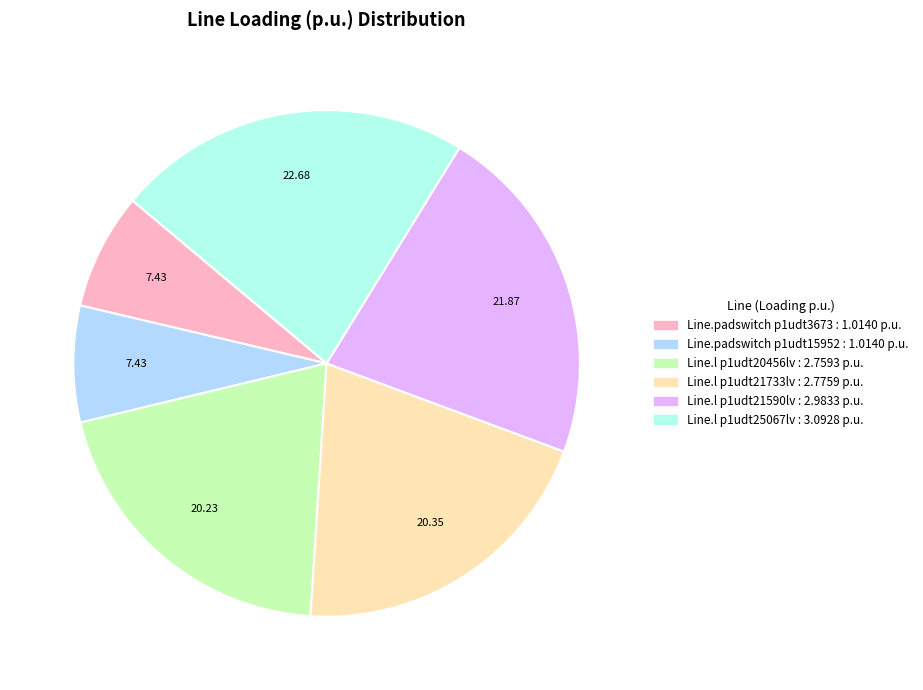

Which category has the biggest portion of the pie?

Line.l p1udt25067lv